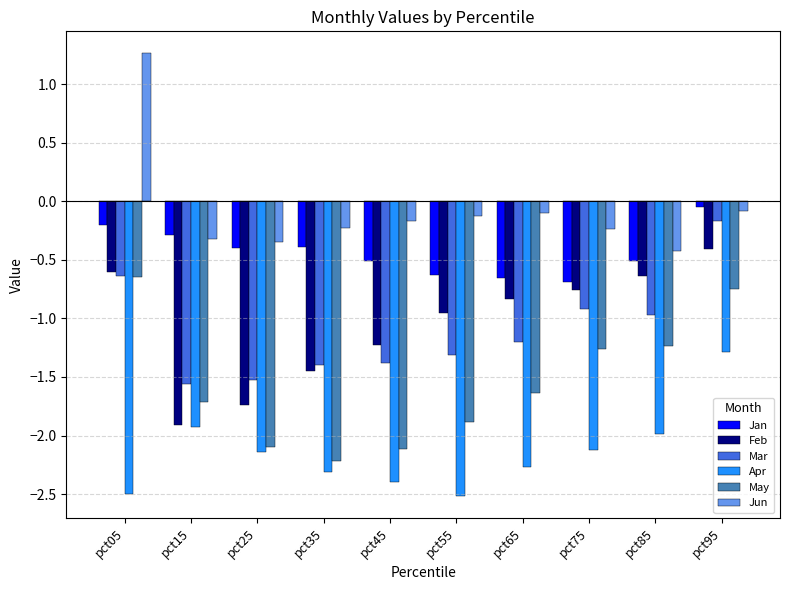

What is the difference between the Jun values at pct05 and pct35?

1.5